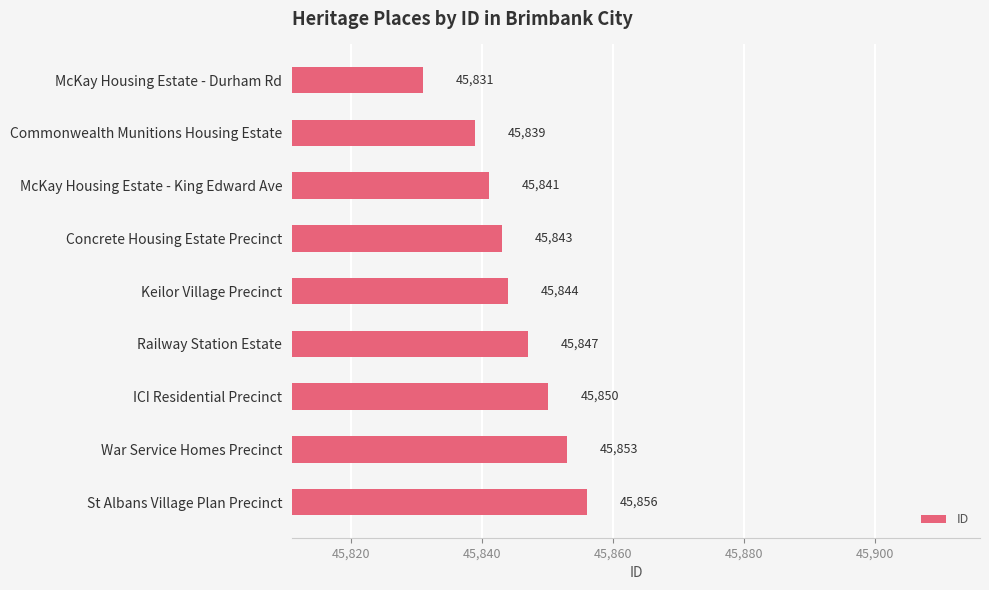

How many distinct data groups are displayed?

1